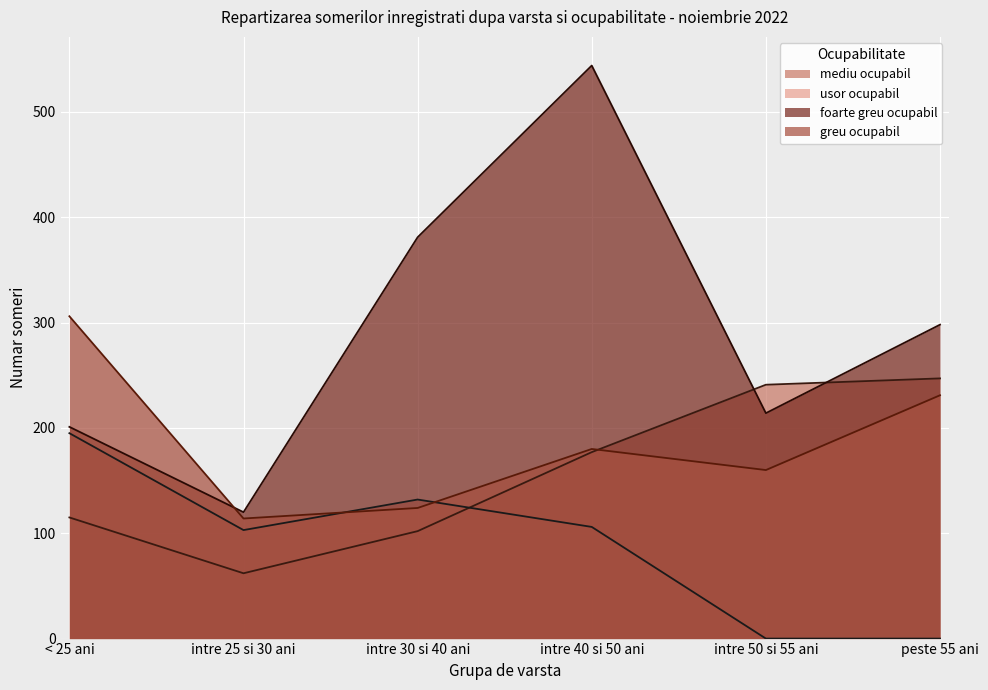

At which category is the sum across all series the highest?

intre 40 si 50 ani